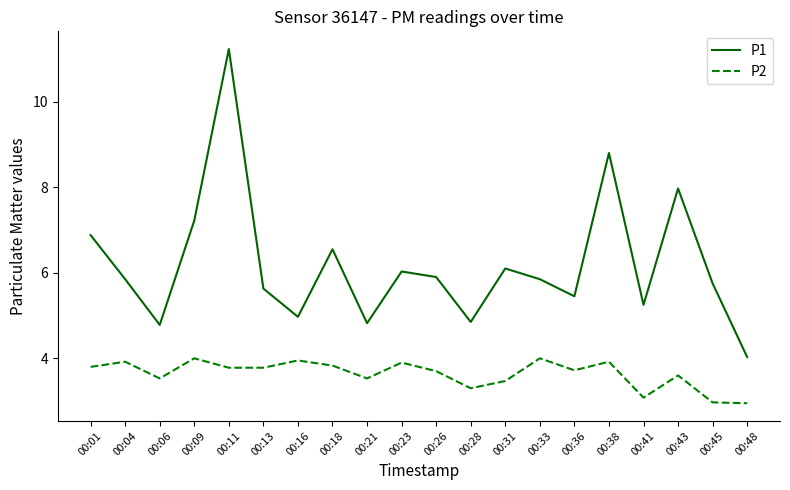

What is the total value across all series at 00:41?

8.3